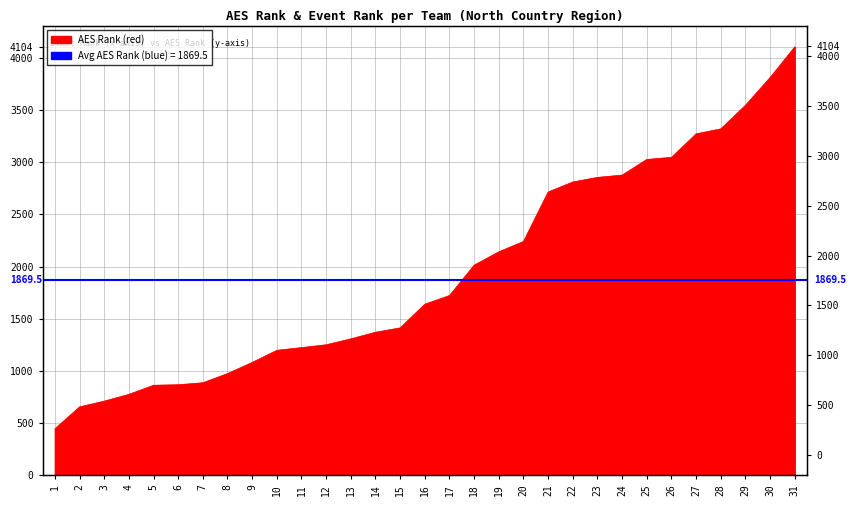

Which label corresponds to the smallest value in the chart?

1